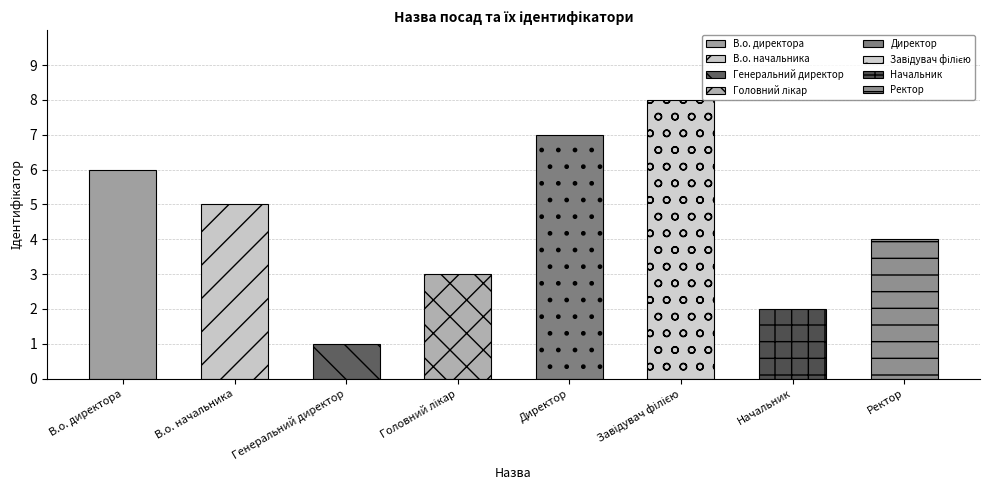

What is the minimum value shown in the chart?

1